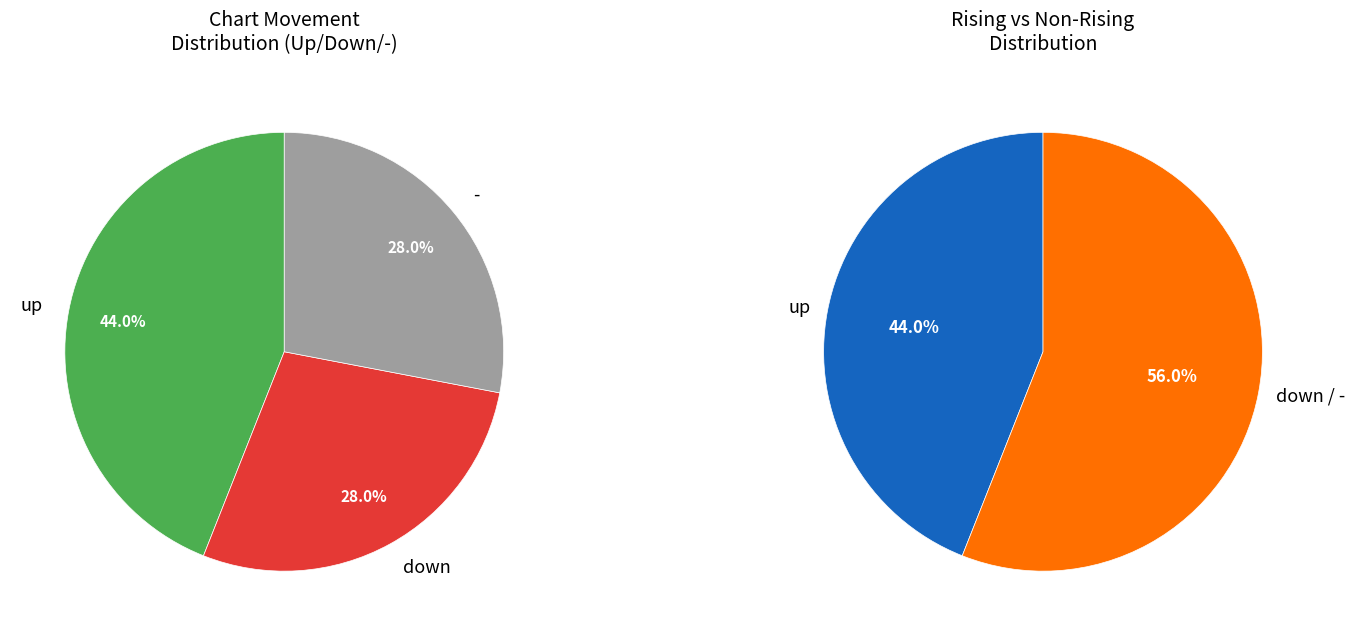

To the nearest percent, what is the difference between the largest and smallest slice percentages?

16%